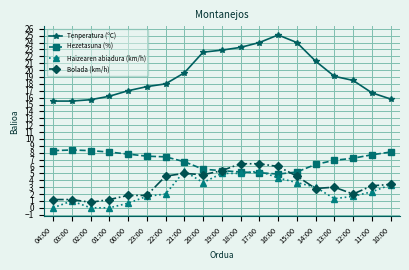

True or false: Bolada (km/h) has more than 0 points higher than both neighbors.

True